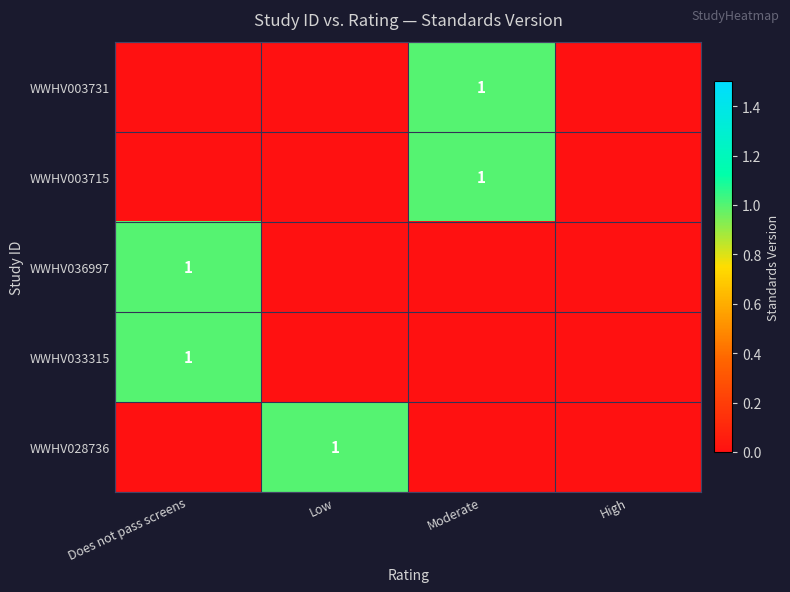

True or false: WWHV036997 has a value of 0 at Does not pass screens.

False